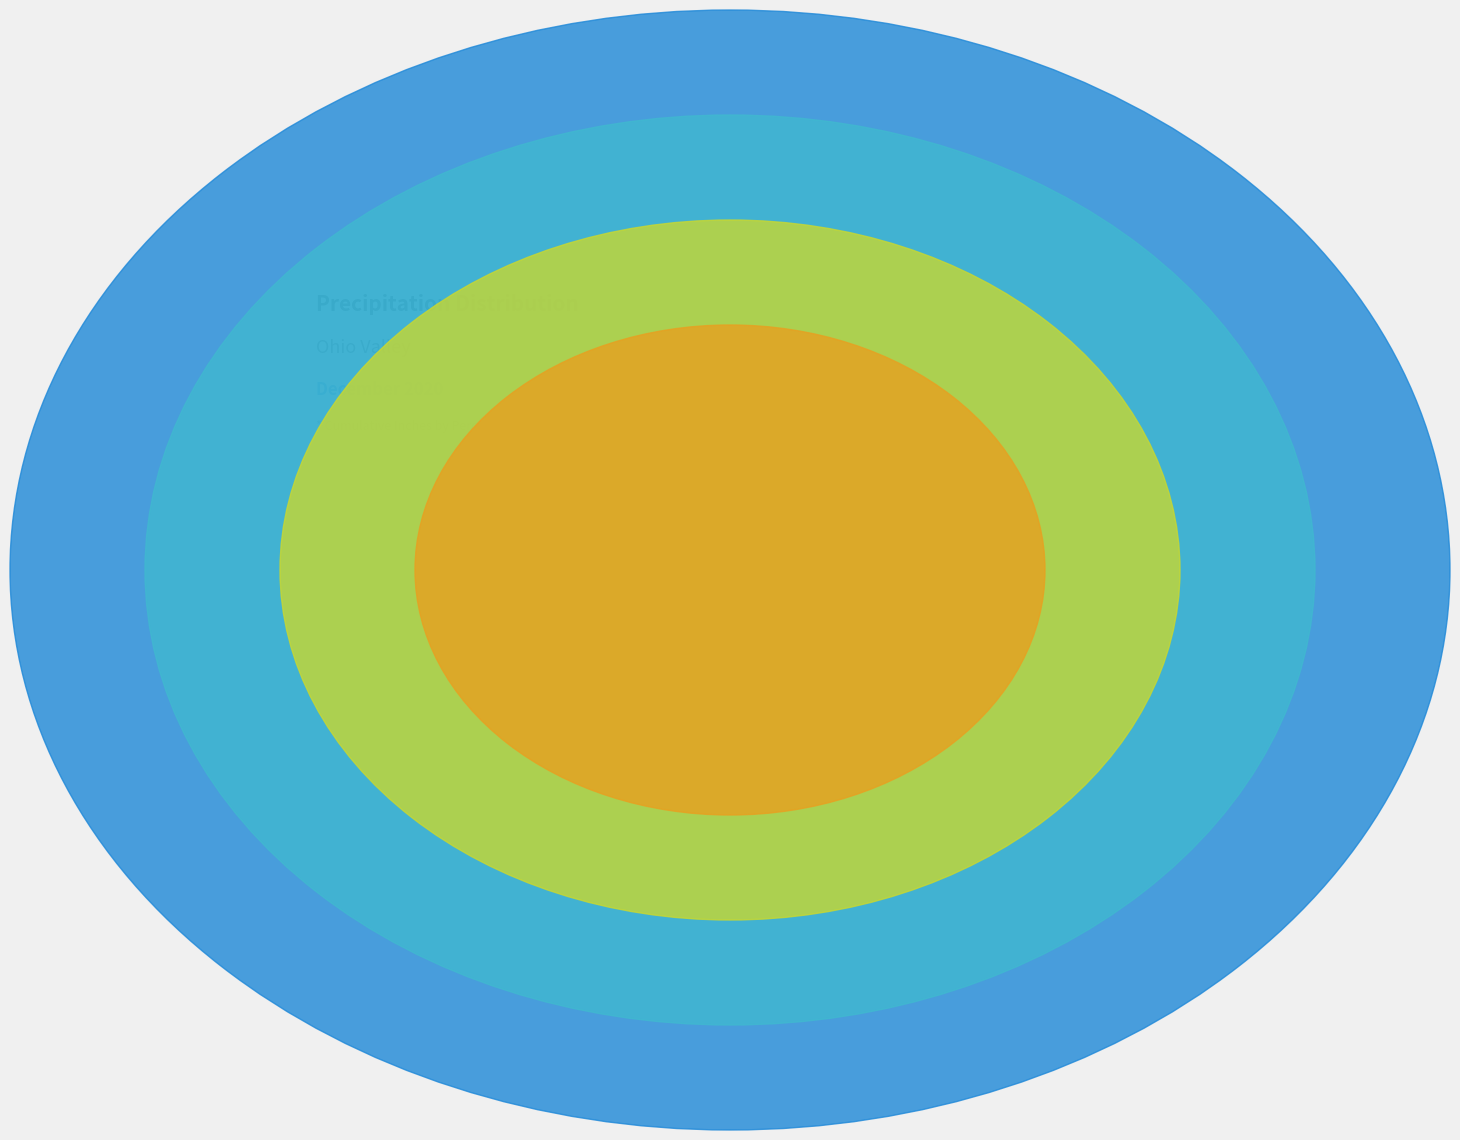

Which category has the biggest portion of the pie?

1930